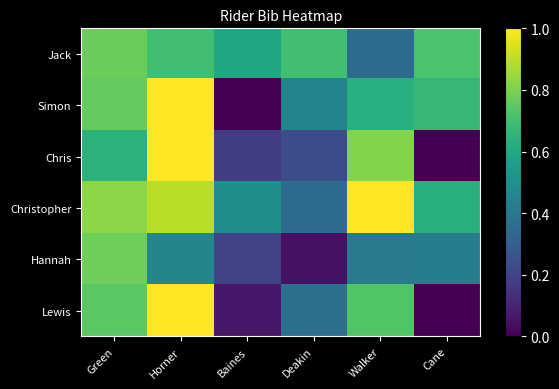

Which has a higher value, Horner or Green?

Green